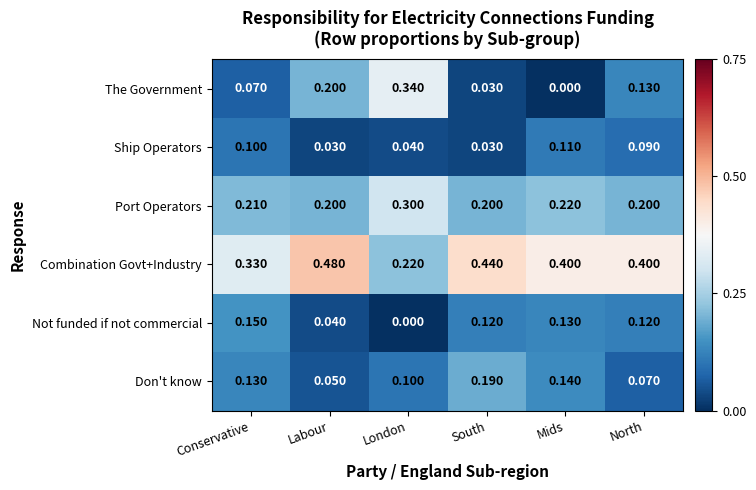

Rank the series by their maximum value, from lowest to highest.

Ship Operators, Not funded if not commercial, Don't know, Port Operators, The Government, Combination Govt+Industry